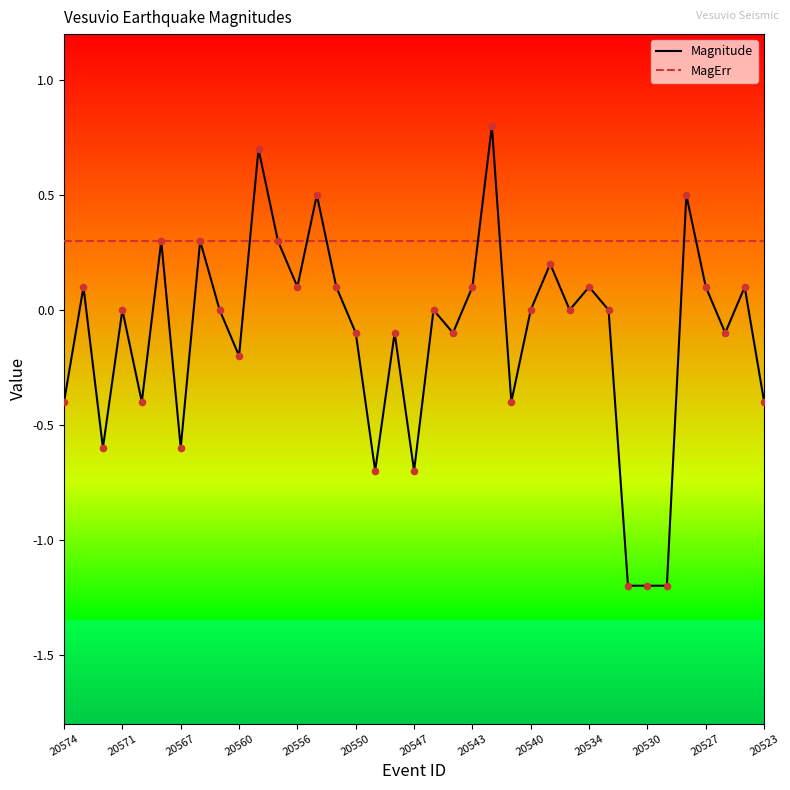

Which series has the largest range (max minus min)?

Magnitude